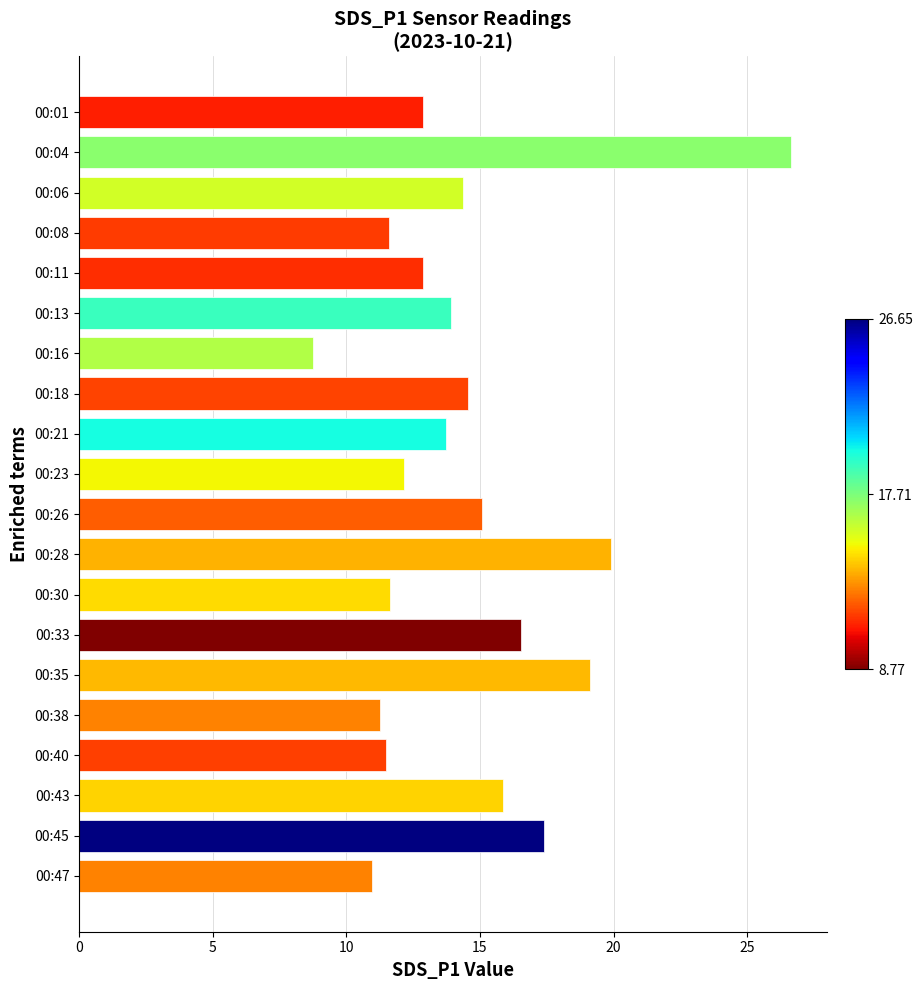

Is it true that the value at 00:38 is 15.8?

False